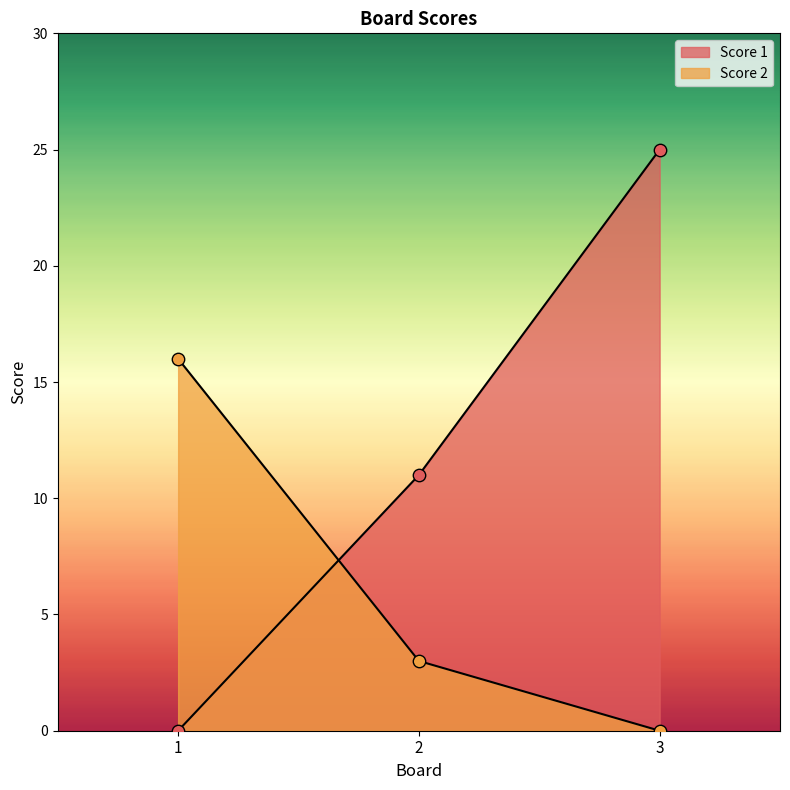

What is the total value across all series at 1?

16